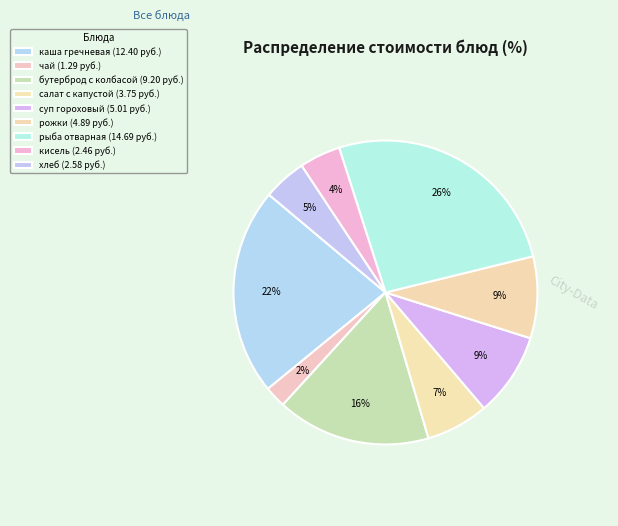

Count the number of slices in the pie.

9